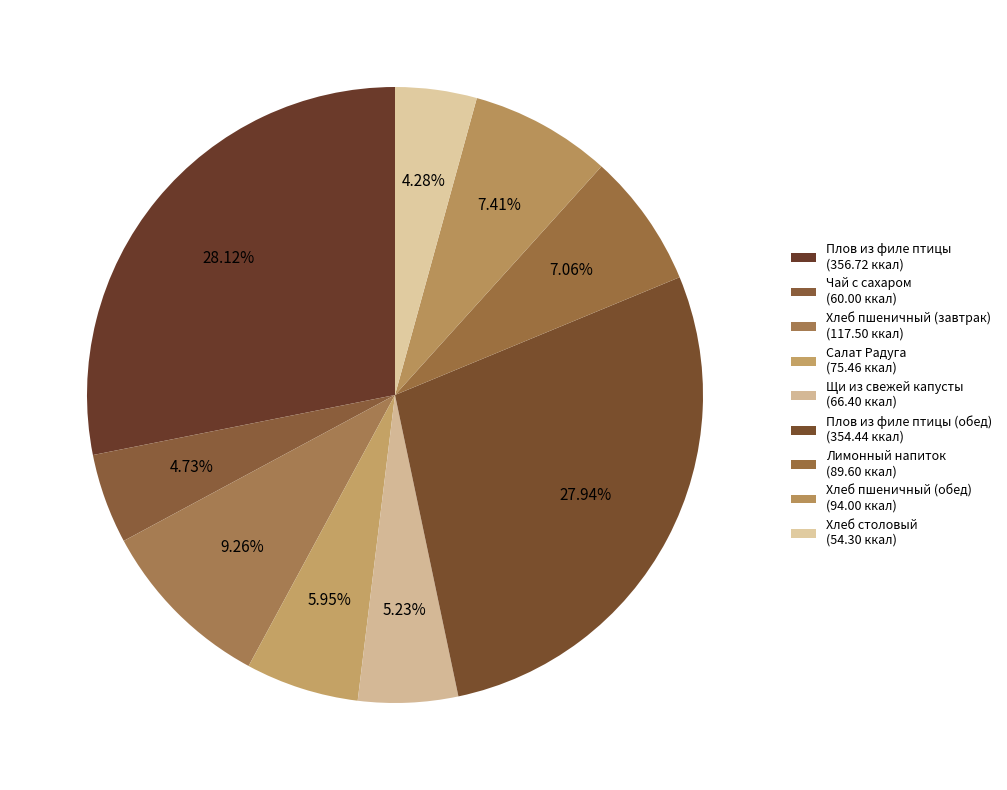

Which category has the biggest portion of the pie?

Плов из филе птицы